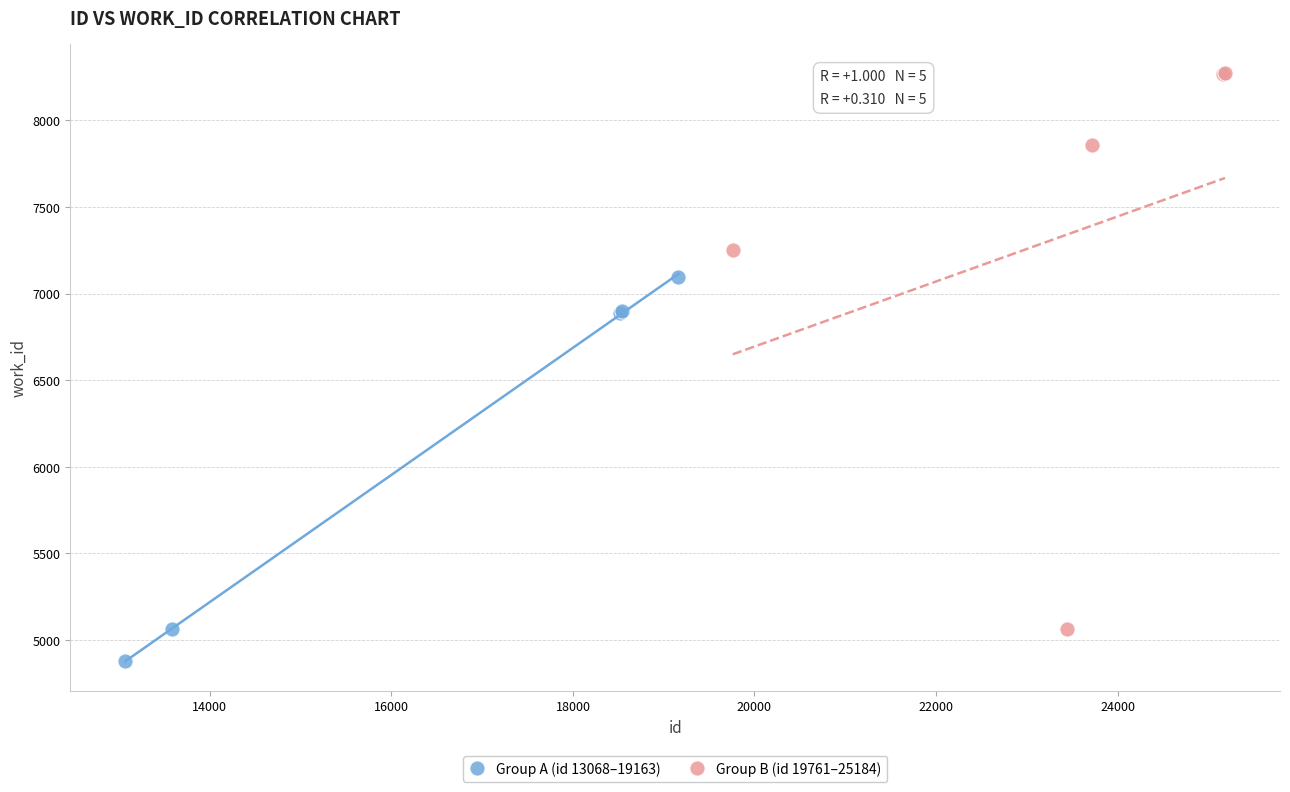

Which series reaches the maximum Y coordinate?

Group B (id 19761–25184)